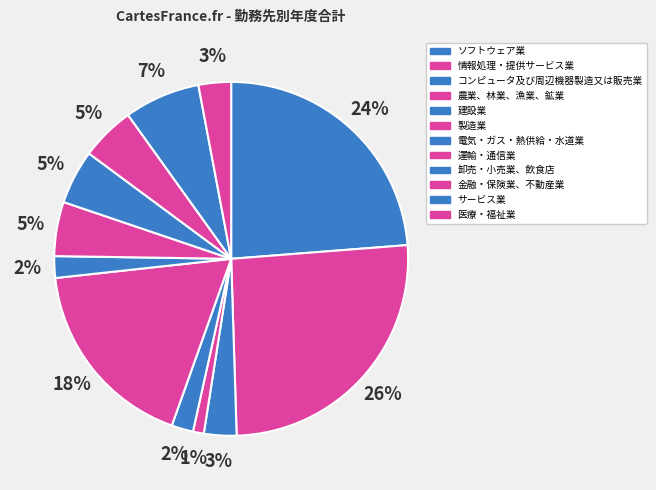

To the nearest percent, what percentage of the pie is 運輸・通信業?

5%